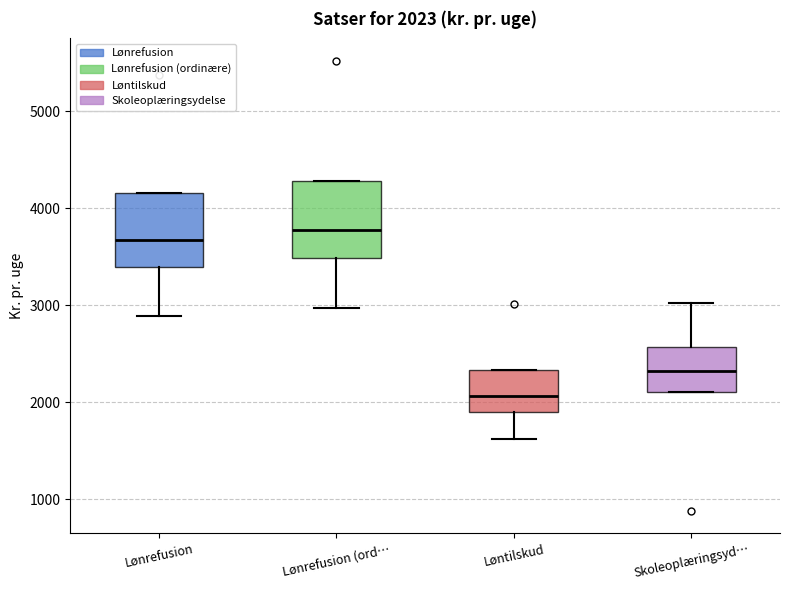

Which box's median line is the highest?

Lønrefusion (ord…